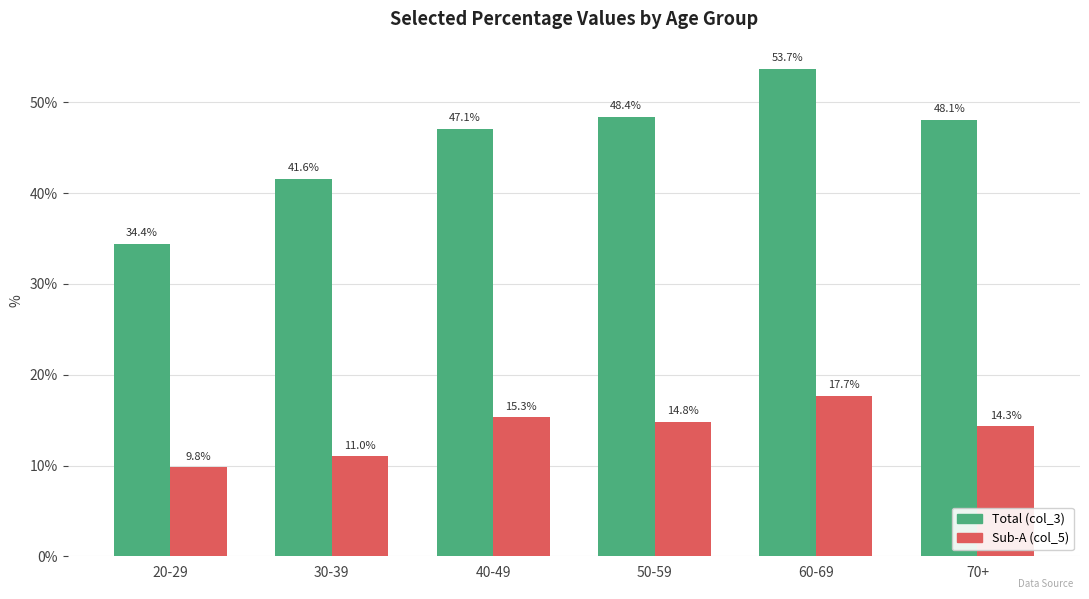

Reading left to right, what are all the values shown in this chart?

Total (col_3): 20-29=34.4	30-39=41.6	40-49=47.1	50-59=48.4	60-69=53.7	70+=48.1
Sub-A (col_5): 20-29=9.8	30-39=11.0	40-49=15.3	50-59=14.8	60-69=17.7	70+=14.3